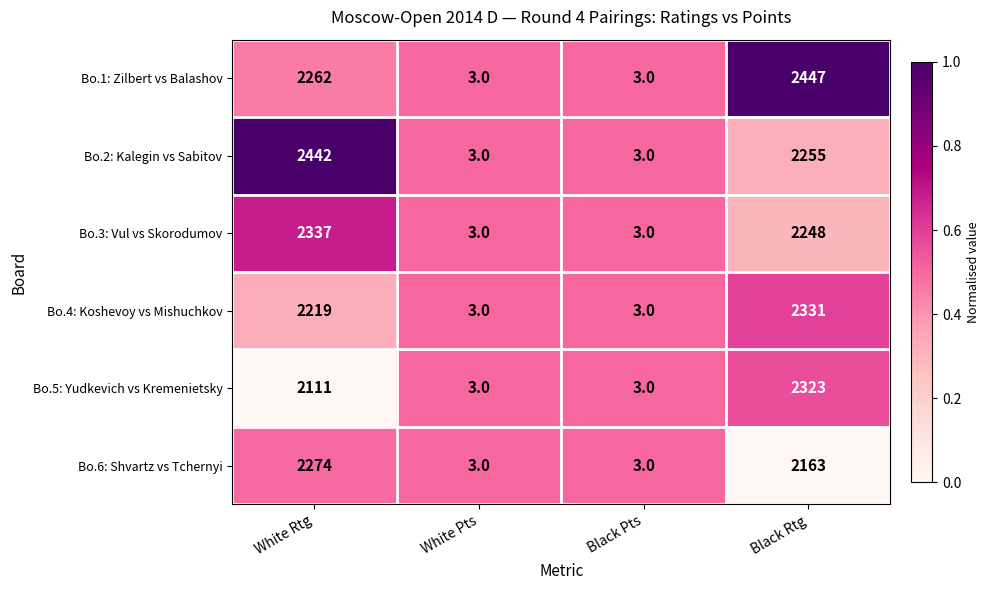

List the series in order of their peak value, lowest first.

Bo.6: Shvartz vs Tchernyi, Bo.5: Yudkevich vs Kremenietsky, Bo.4: Koshevoy vs Mishuchkov, Bo.3: Vul vs Skorodumov, Bo.2: Kalegin vs Sabitov, Bo.1: Zilbert vs Balashov